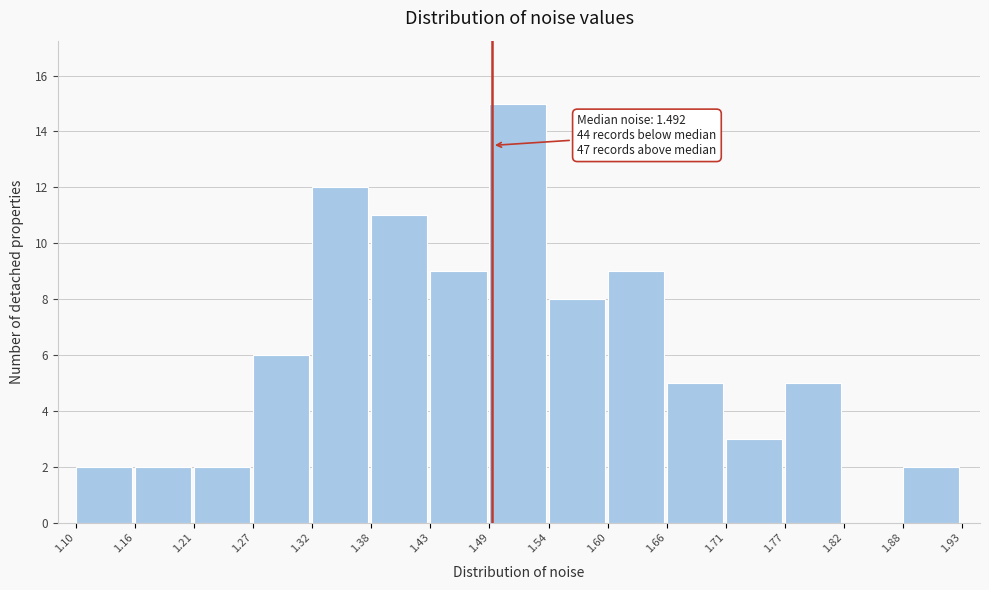

Over which range of the x-axis is the bar tallest?

1.49 to 1.54